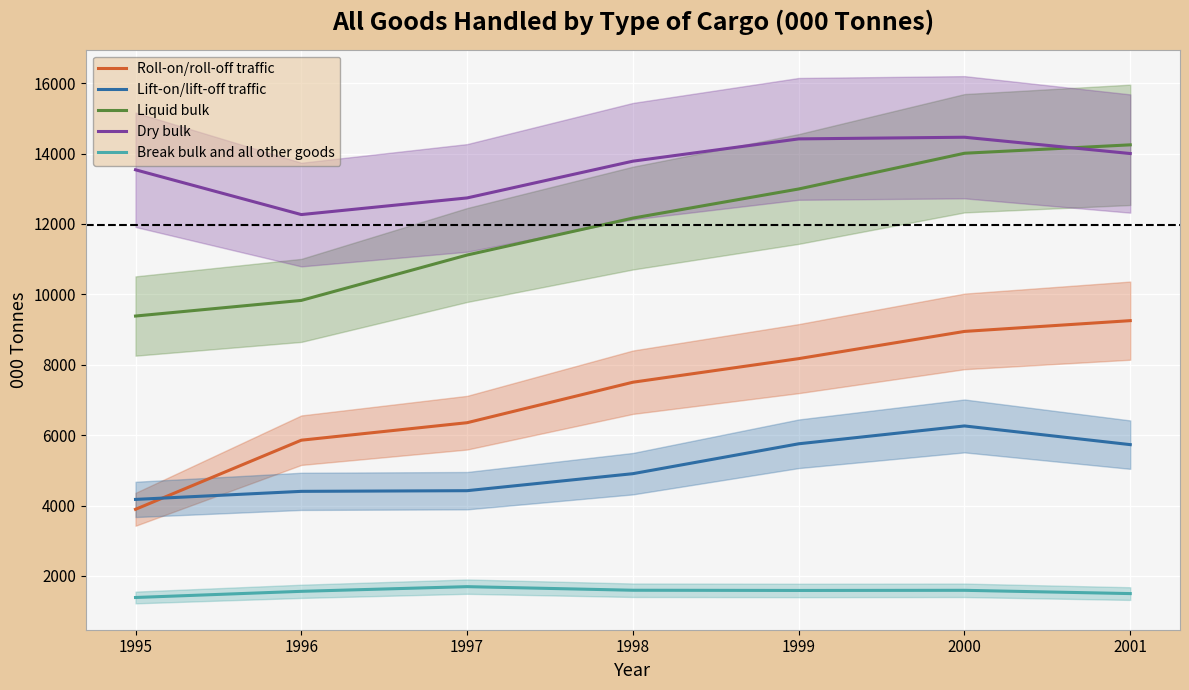

Where do Dry bulk and Liquid bulk first cross each other?

2000 and 2001